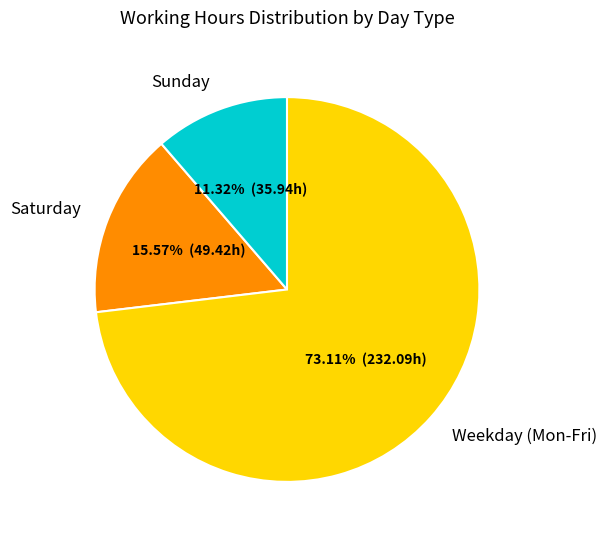

Rank the categories by value from lowest to highest.

Sunday, Saturday, Weekday (Mon-Fri)